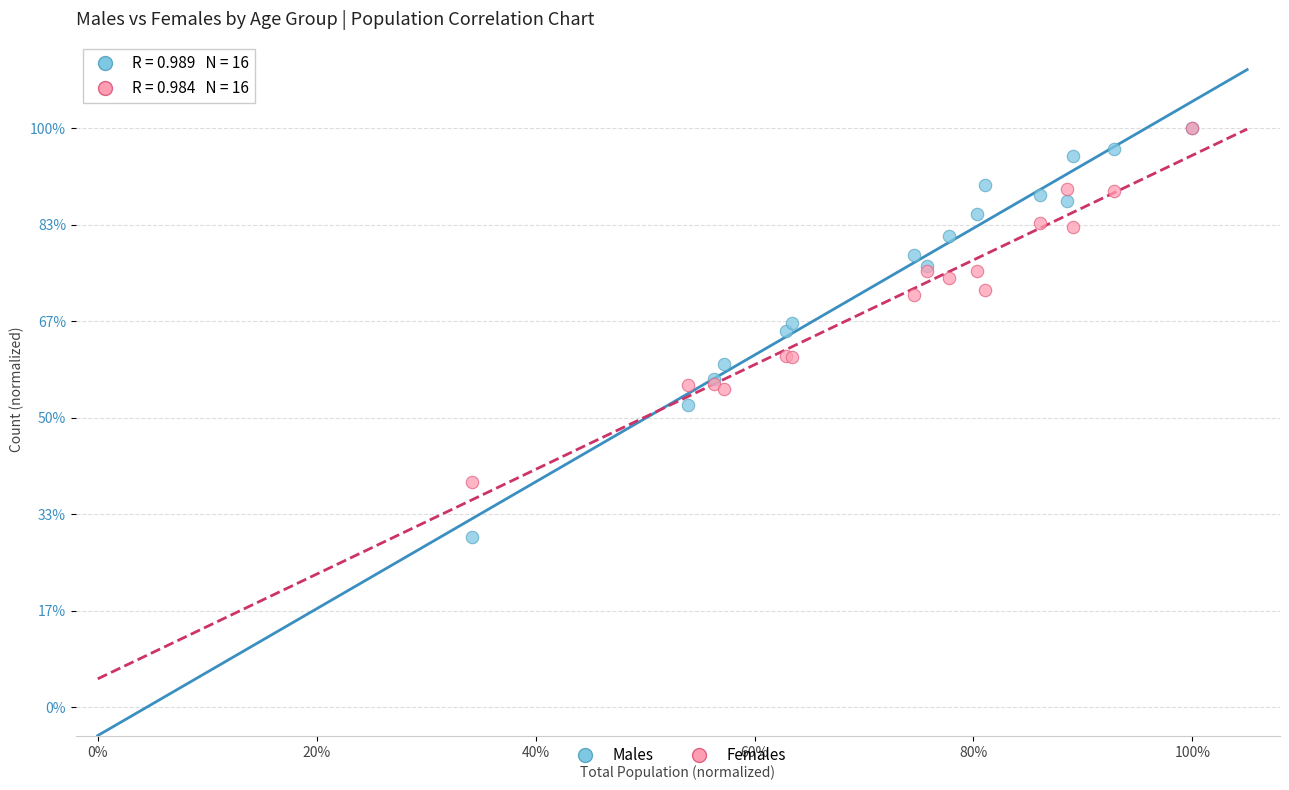

Which series reaches the minimum Y coordinate?

Males